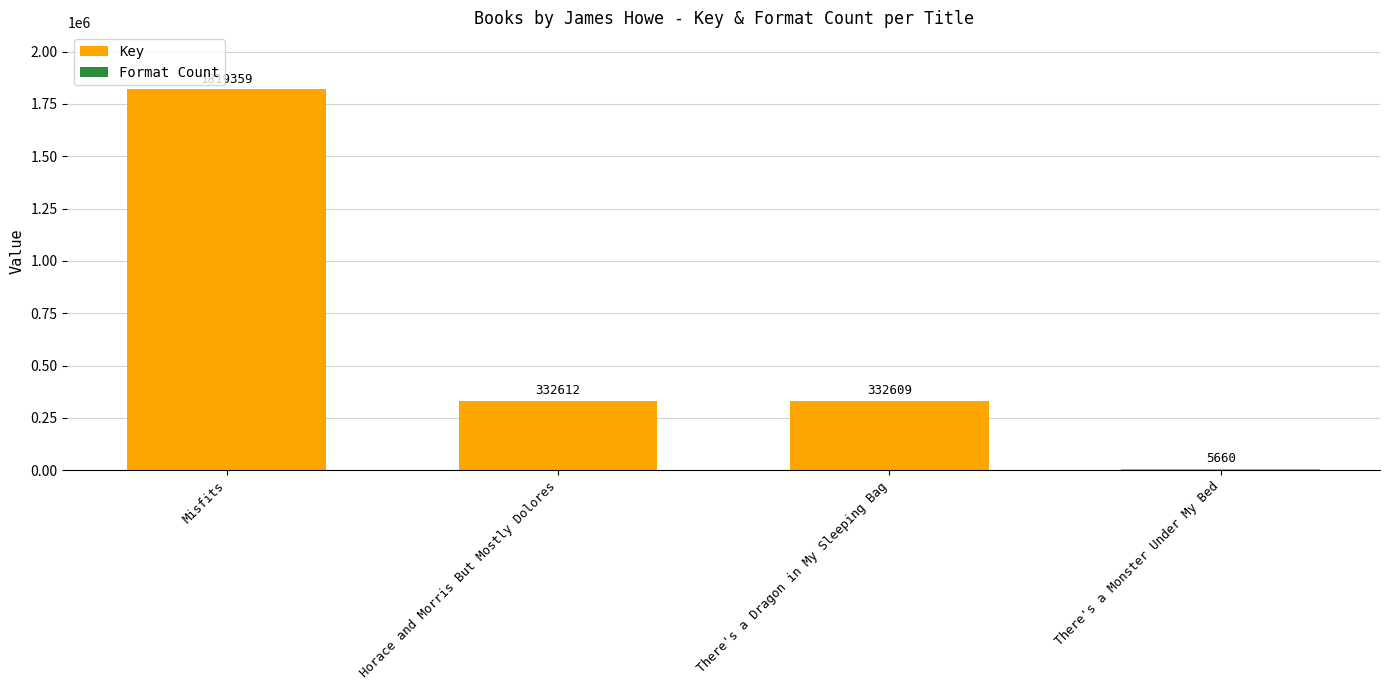

At which label is Key closest to 912507?

Horace and Morris But Mostly Dolores